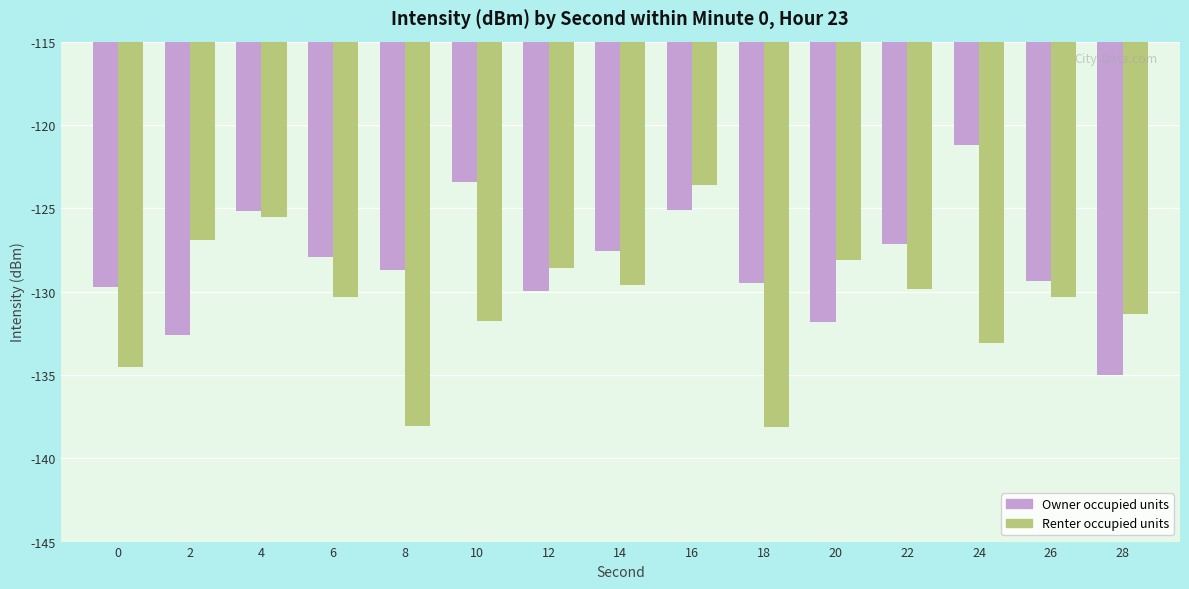

What is the maximum value for Renter occupied units?

-123.6